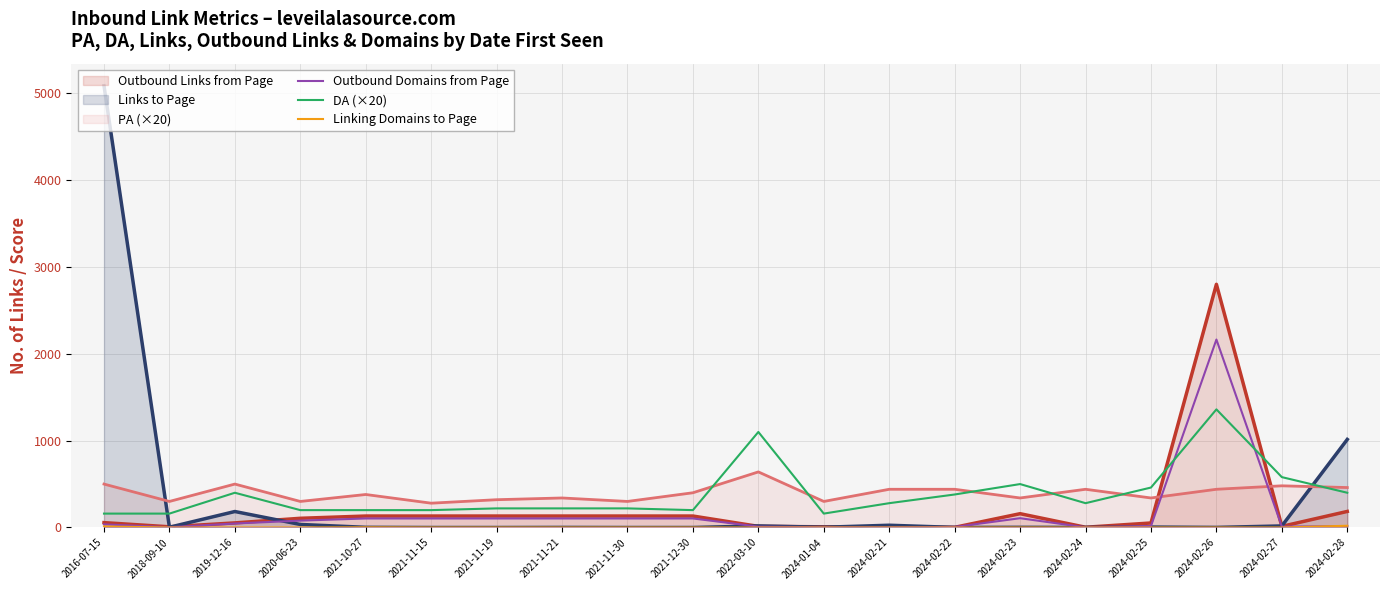

Which series ends up on top after the final intersection of Outbound Domains from Page and DA (×20)?

DA (×20)